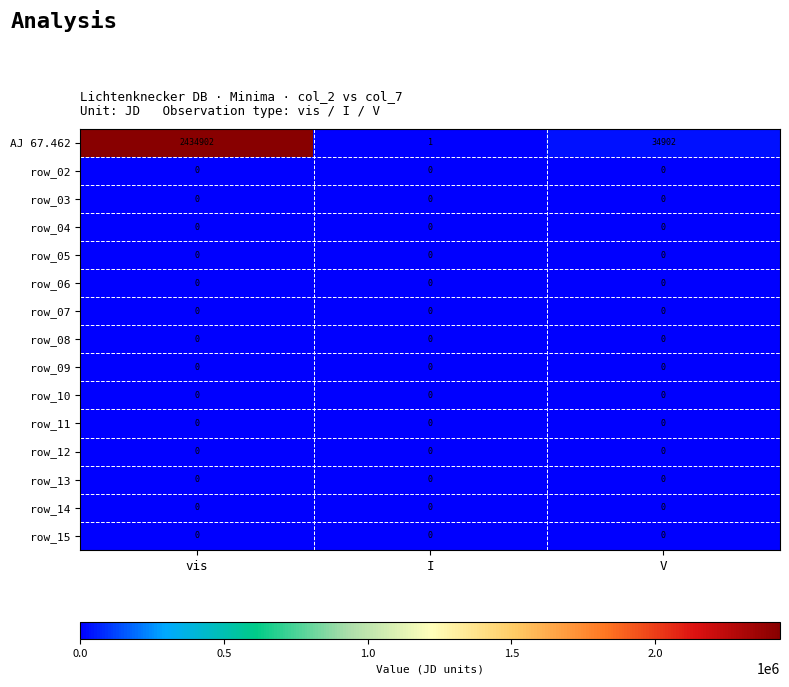

Which series has the largest total across all categories?

AJ 67.462